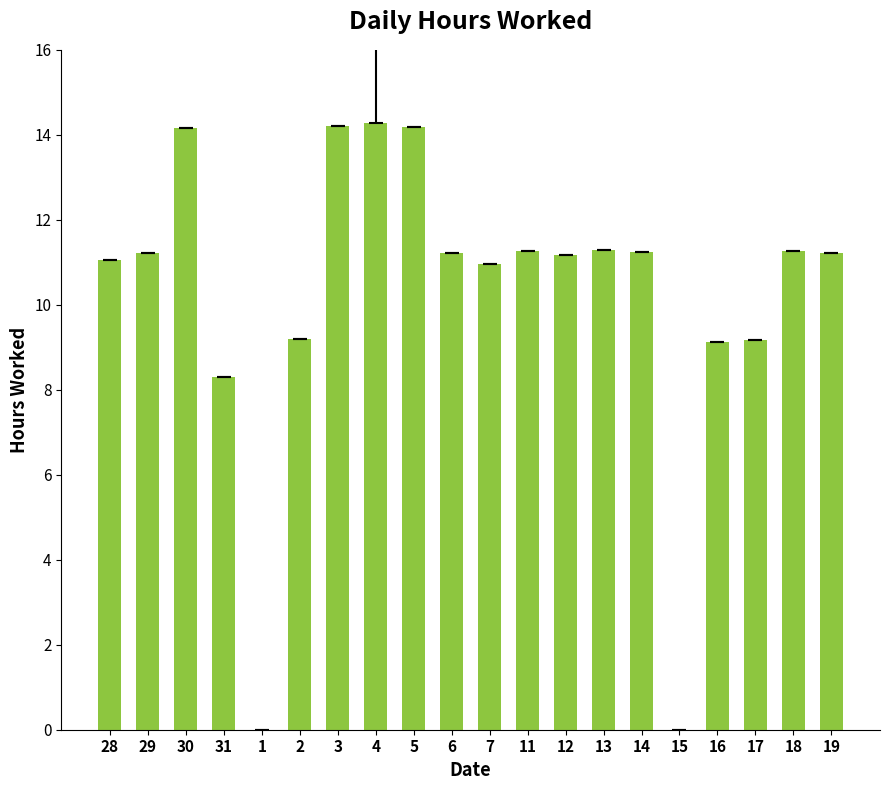

What is the ratio of the value at 12 to the value at 29?

1.0